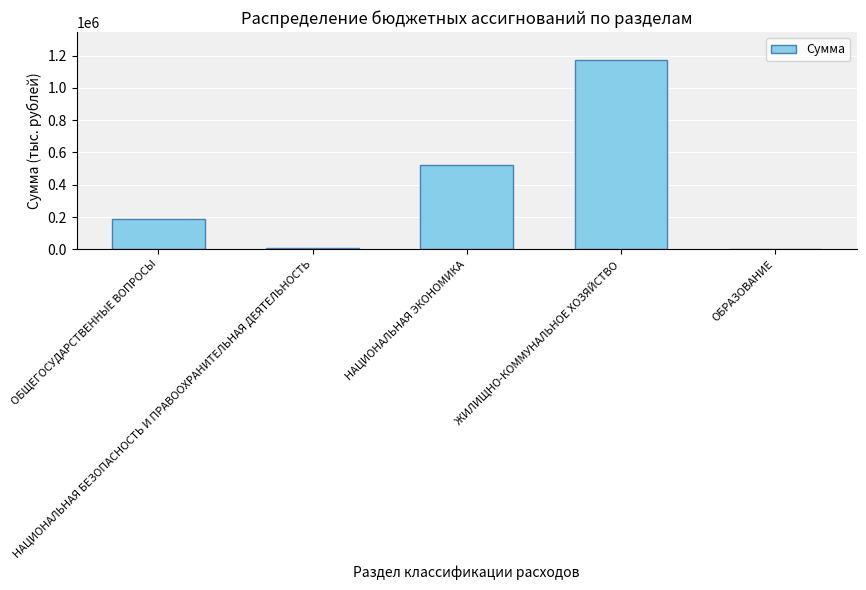

What is the maximum value shown in the chart?

1170146.8